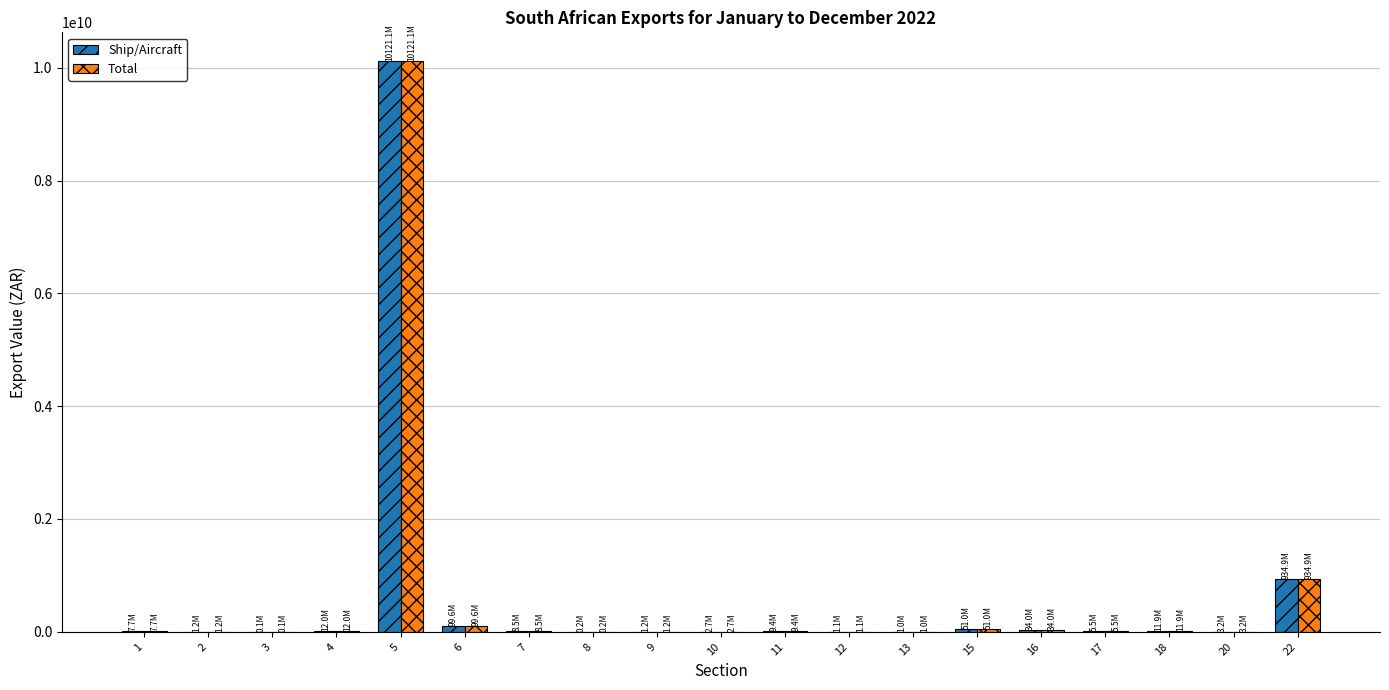

At which label is Total closest to 5060590889?

22